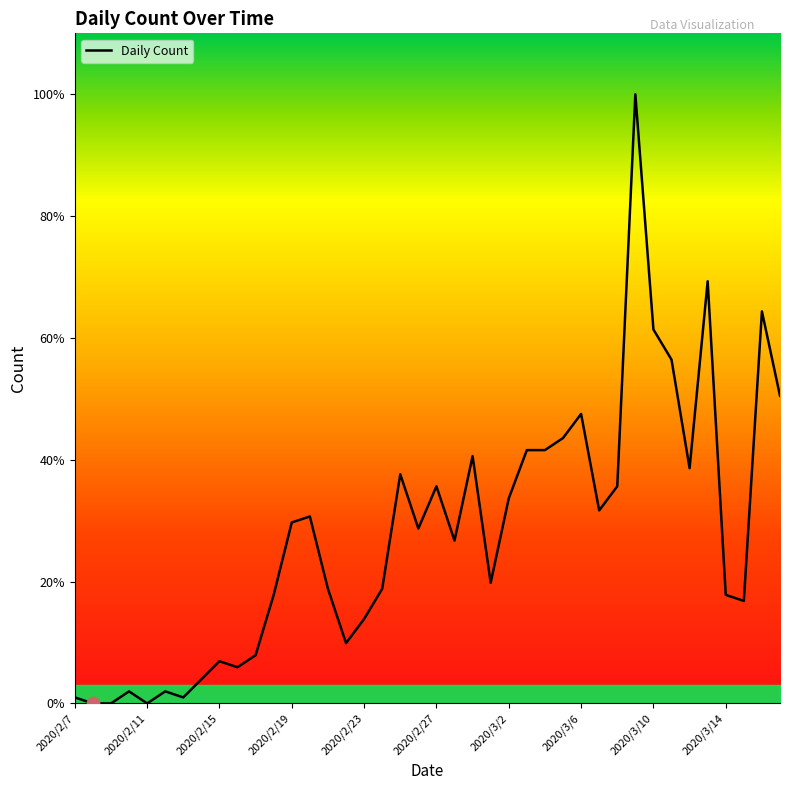

What is the ratio of the value at 10 to the value at 21?

0.3